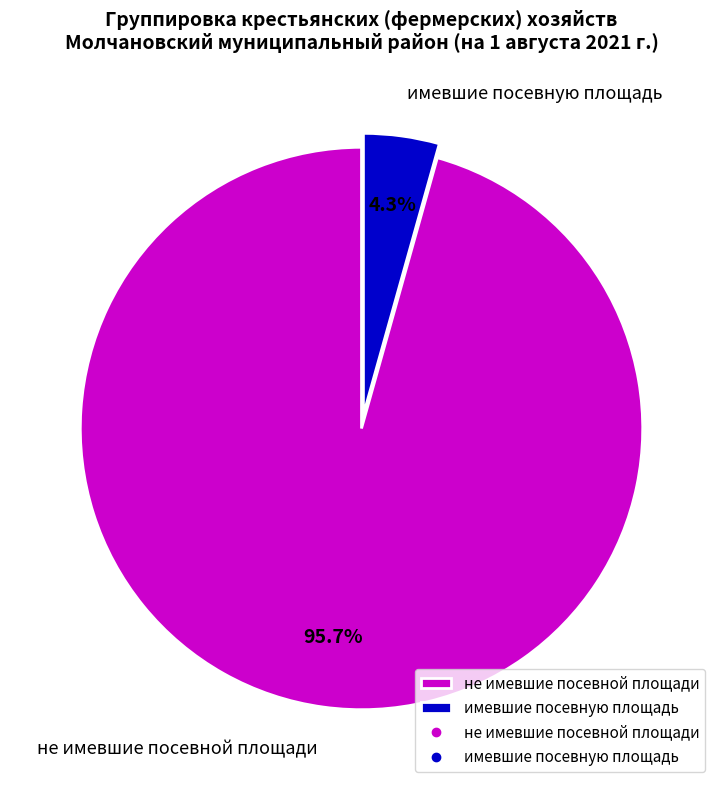

Which has a higher value, не имевшие посевной площади or имевшие посевную площадь?

не имевшие посевной площади